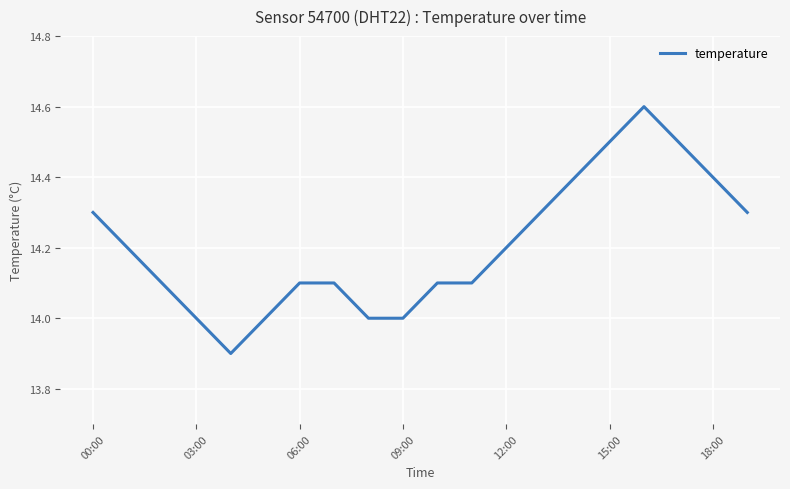

What is the greatest value displayed?

14.6